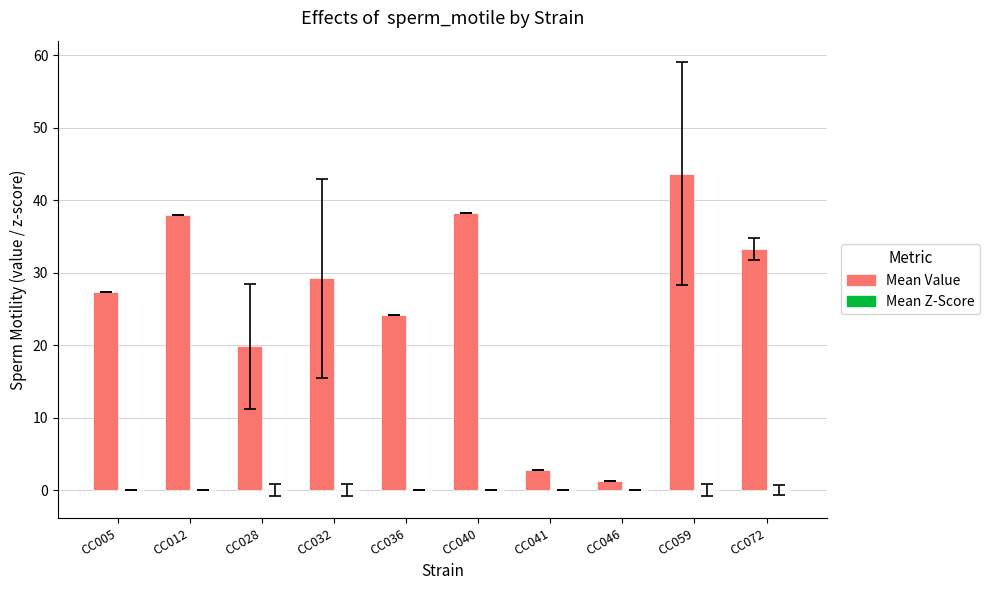

Which label corresponds to the largest value in the chart?

CC059